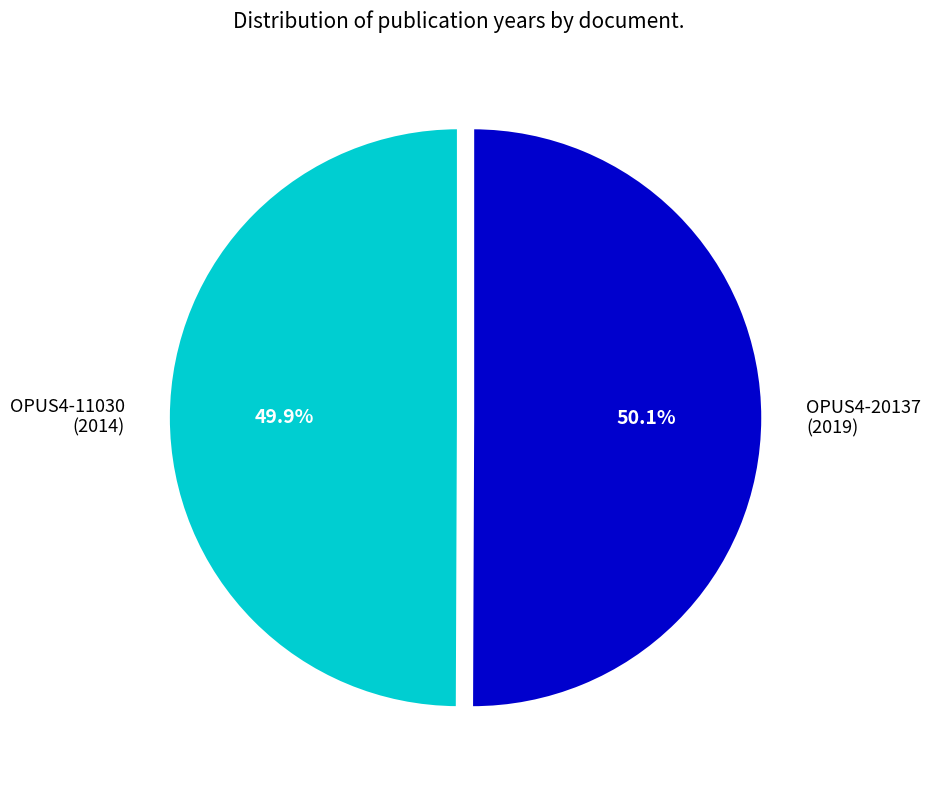

How many segments does this pie chart have?

2